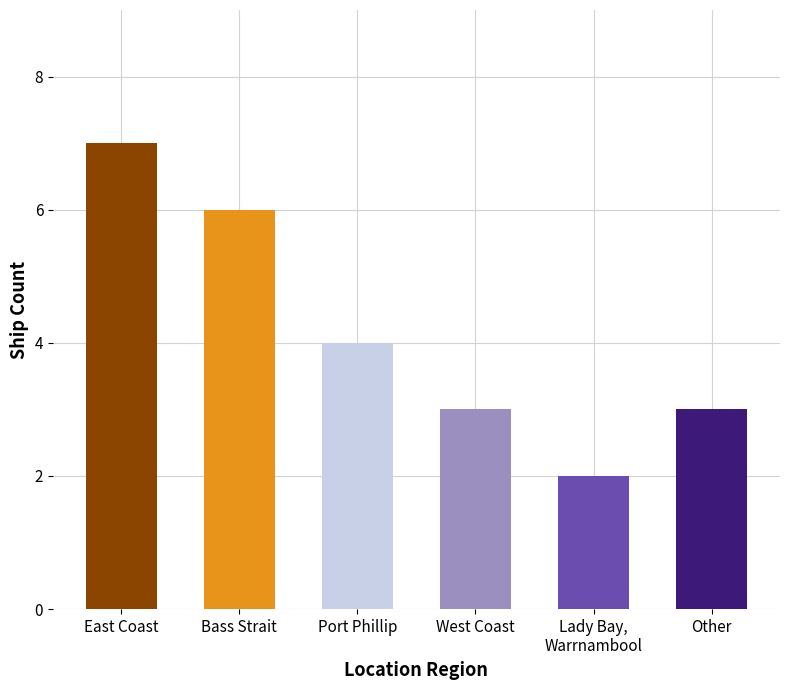

Approximately how many times larger is the value at West Coast compared to Other?

1.0